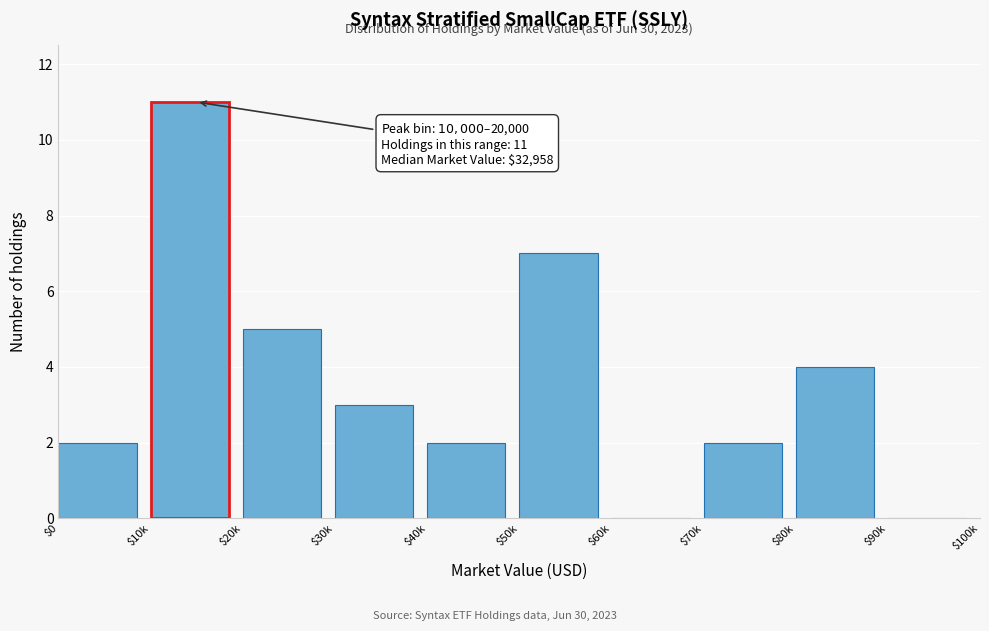

Read the value at $30k.

3